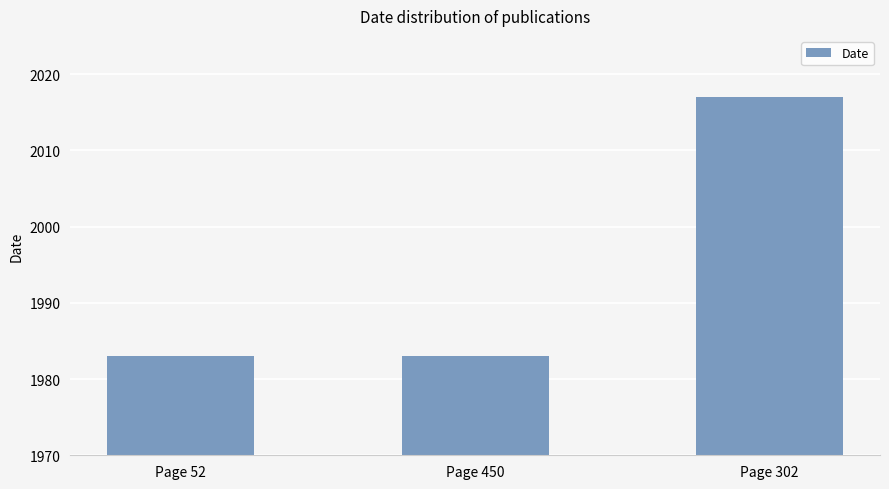

What is the label of the 1st bar from the right?

Page 302